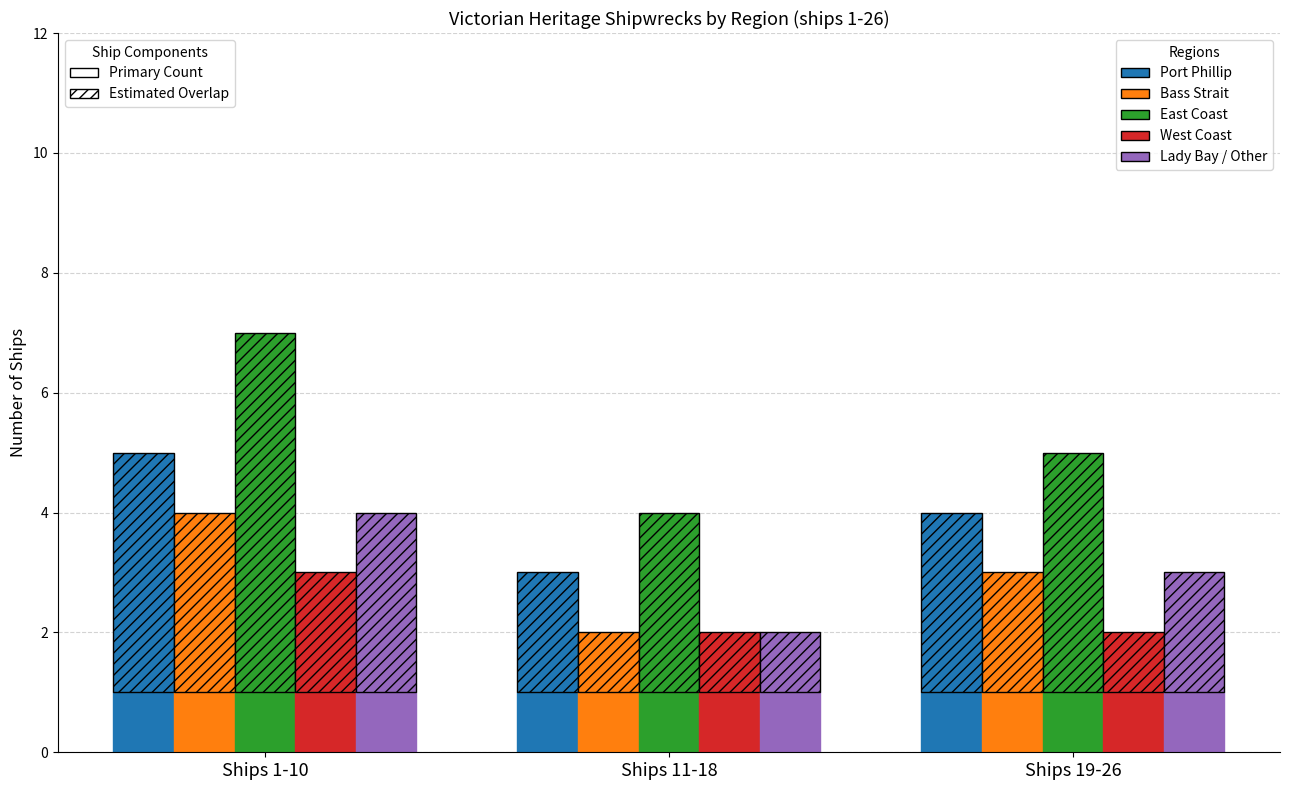

At which label is Lady Bay / Other closest to 2?

Ships 19-26